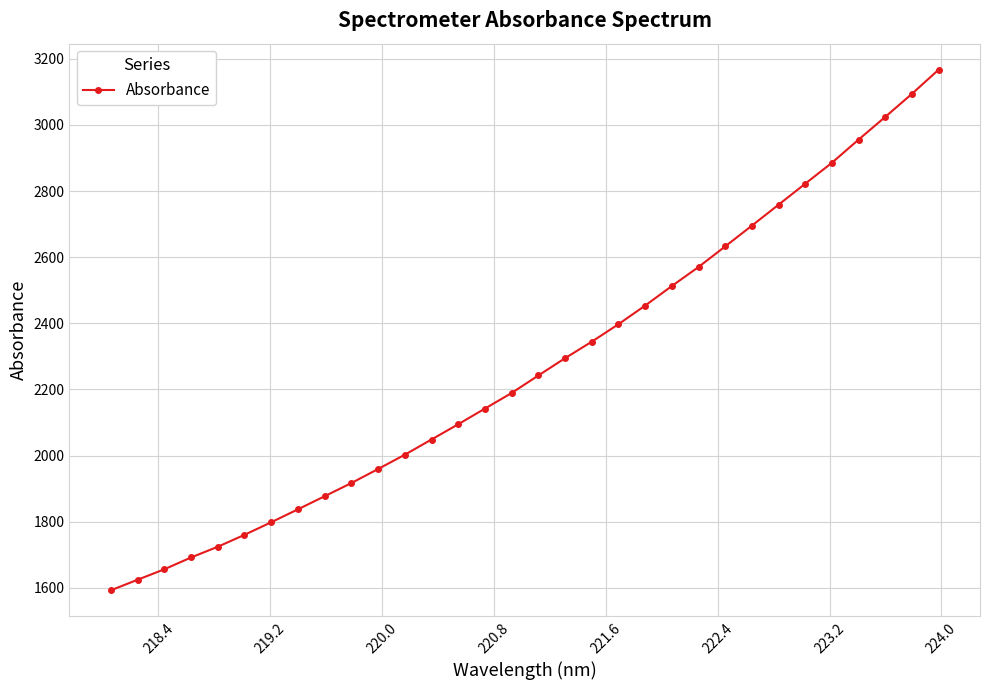

What is the sum of all values?

72768.5